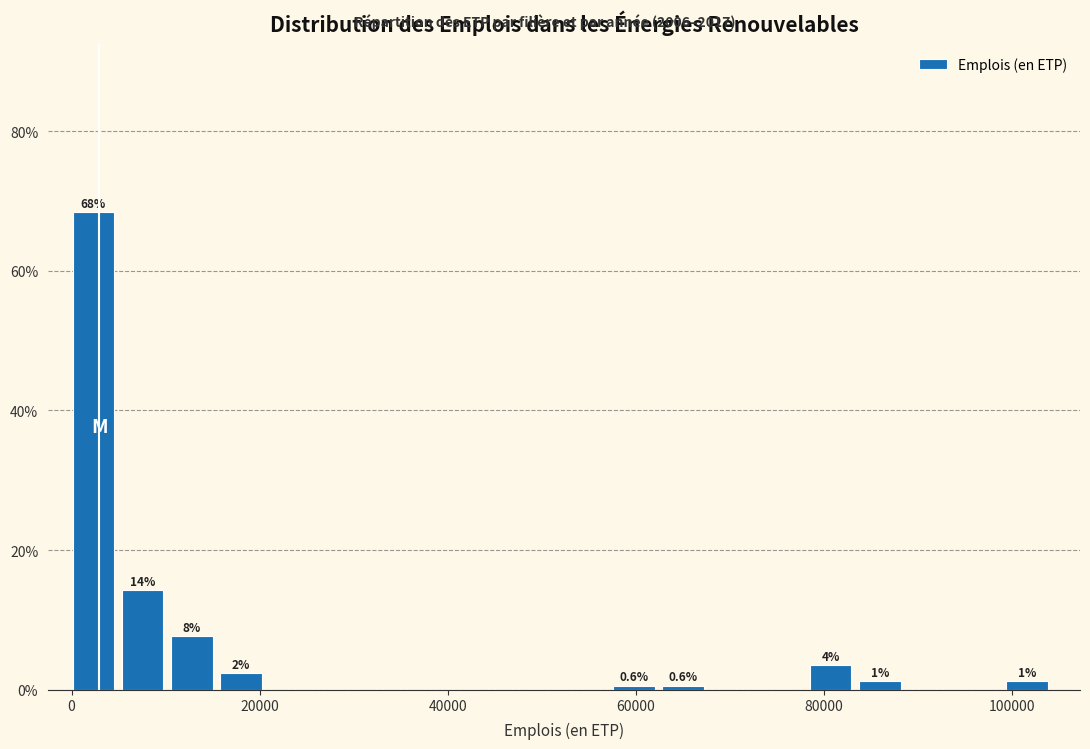

Around what value on the x-axis is the tallest bar? Give the approximate position of its centre, as read against the axis.

2000